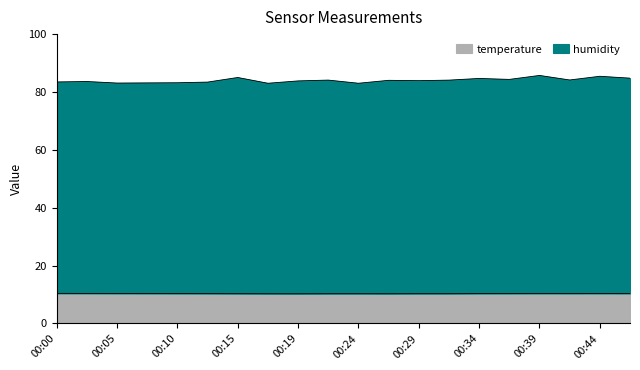

True or false: humidity and temperature intersect in this chart.

False